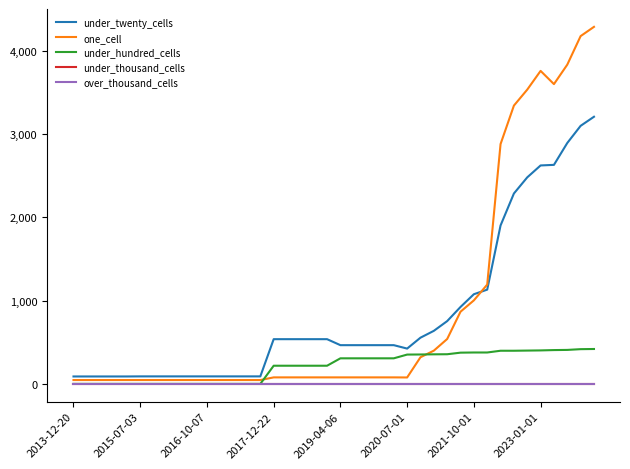

Is this an area chart (filled region under the line)?

No